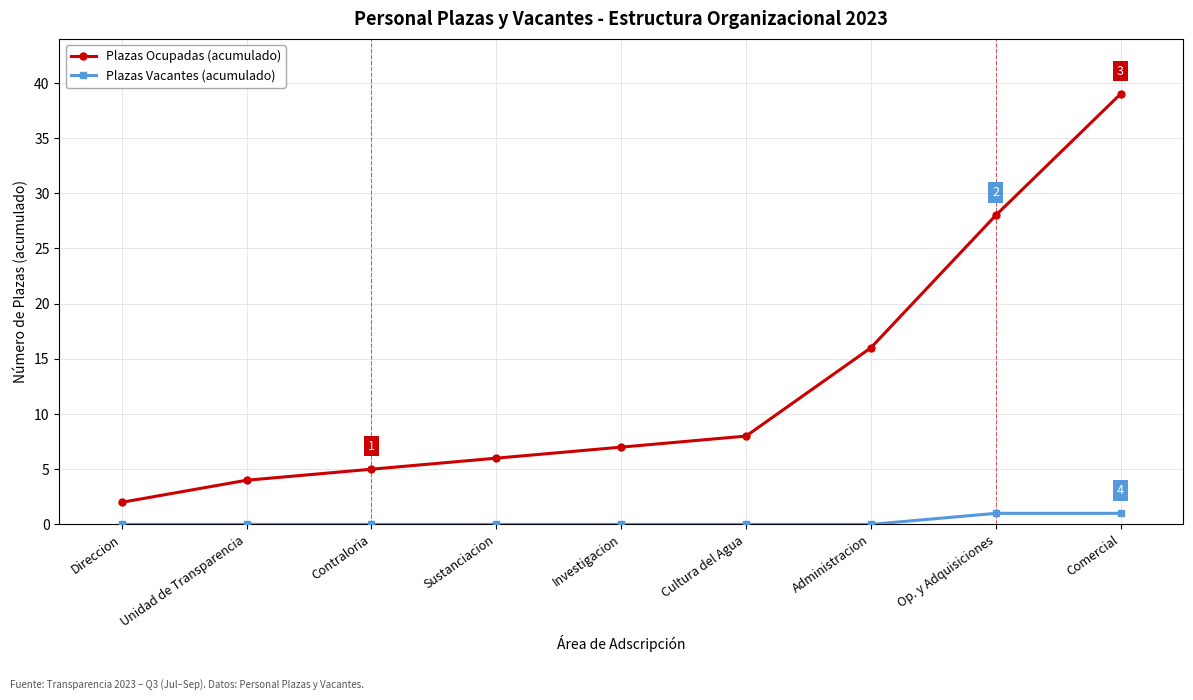

What are all the series names shown in the legend?

Plazas Ocupadas (acumulado), Plazas Vacantes (acumulado)